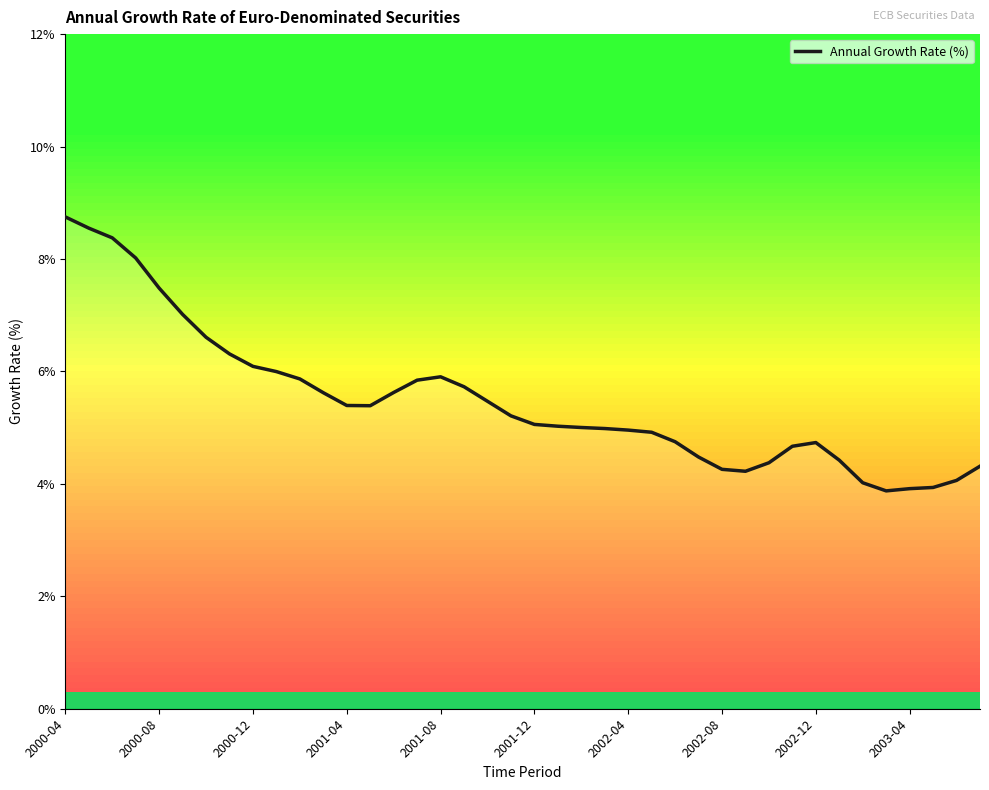

What is the difference between the maximum and minimum values?

4.9